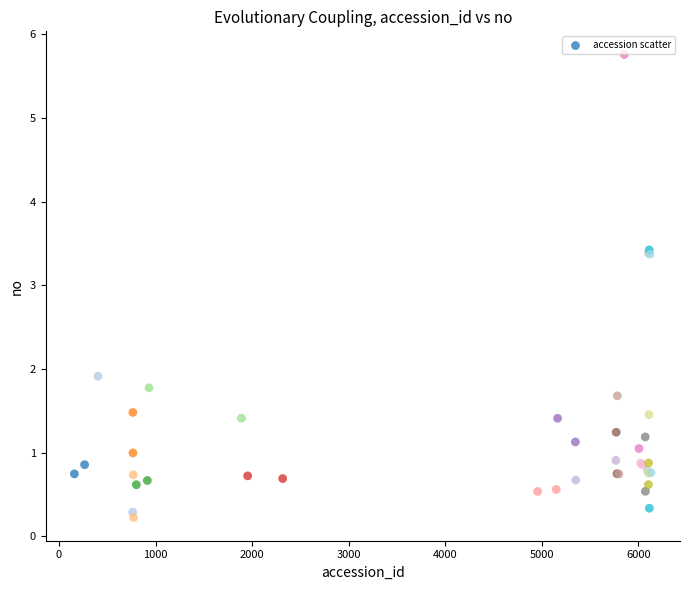

What Y value in the scatter plot is closest to 2?

1.9